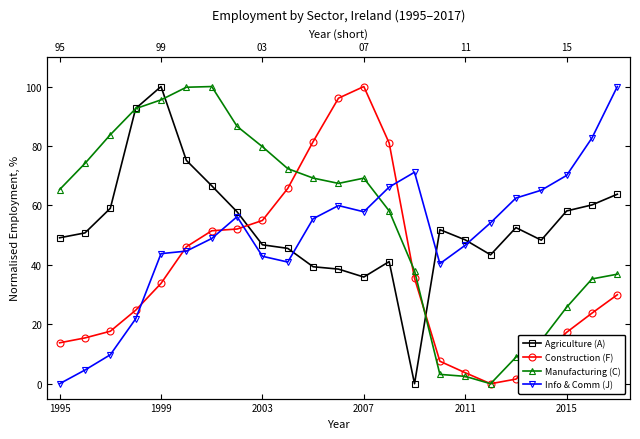

True or false: Manufacturing (C) and Construction (F) cross at least once.

True